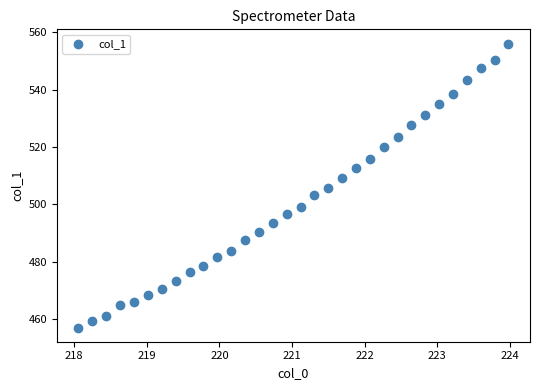

What is the range of X values (max minus min)?

5.9